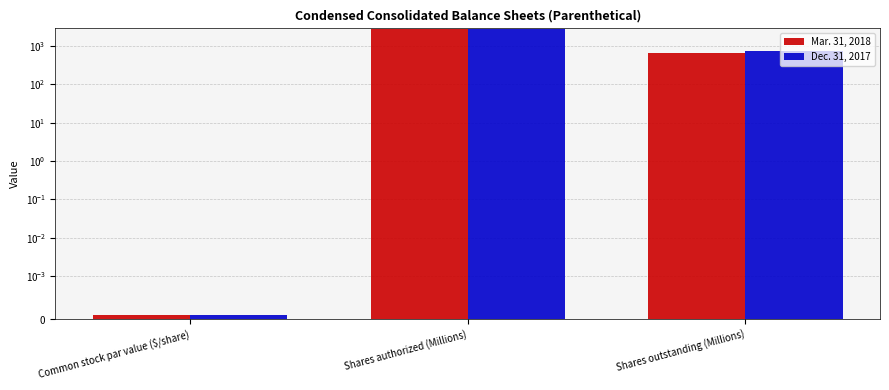

What position from the right is Common stock par value ($/share)?

3